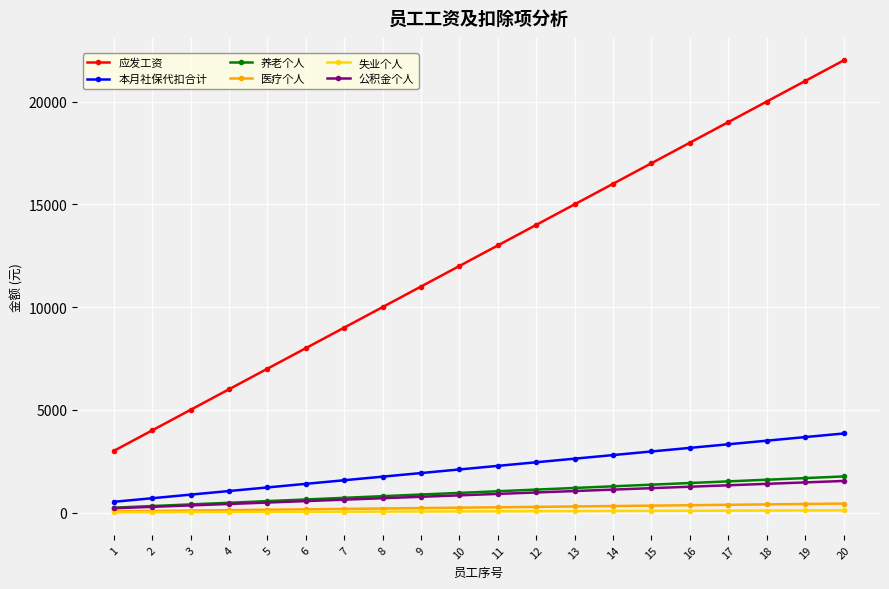

What is the highest value of the 应发工资 series?

22000